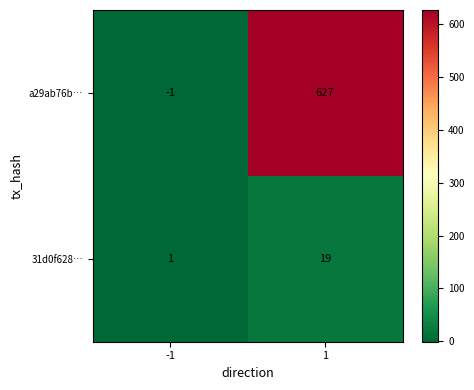

What is the difference between the highest and lowest values at -1?

2